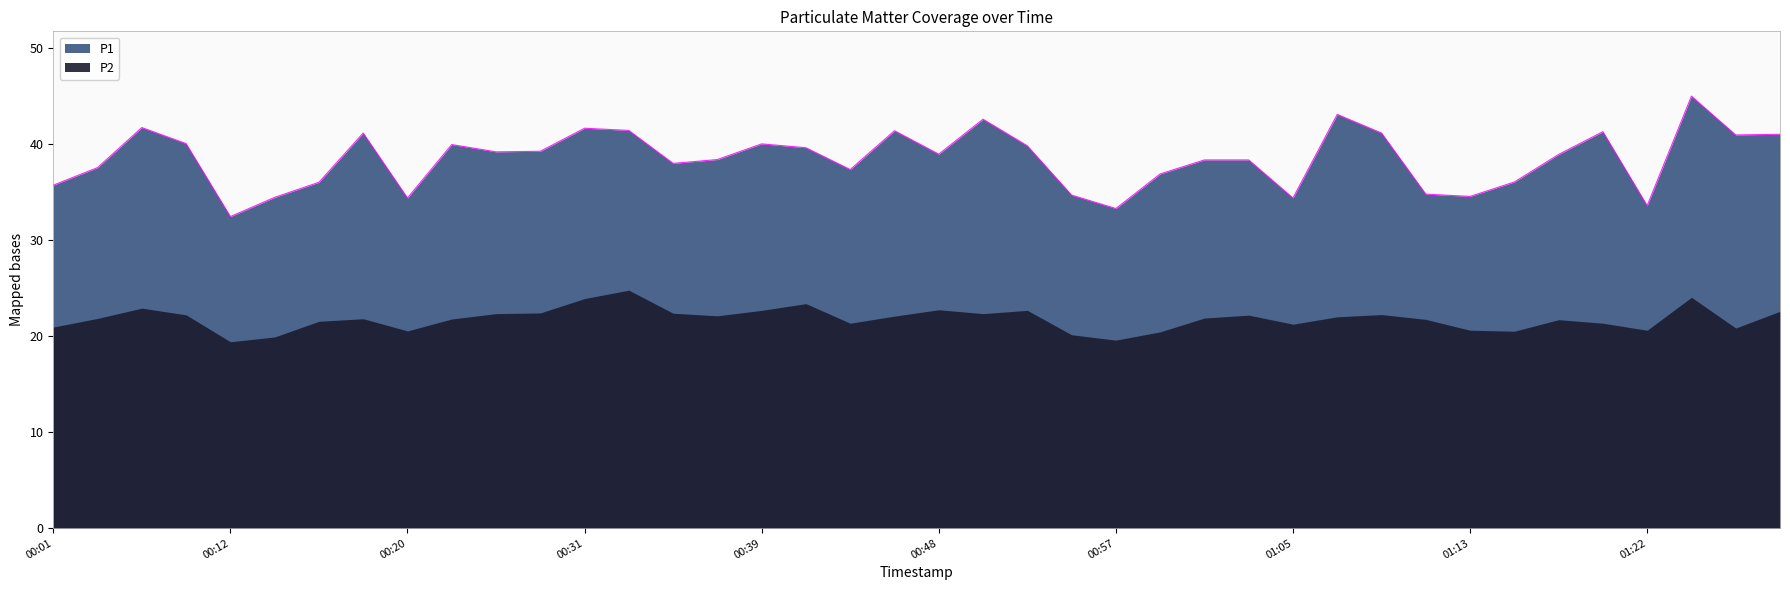

Where is the data nearest to the value 38?

00:35